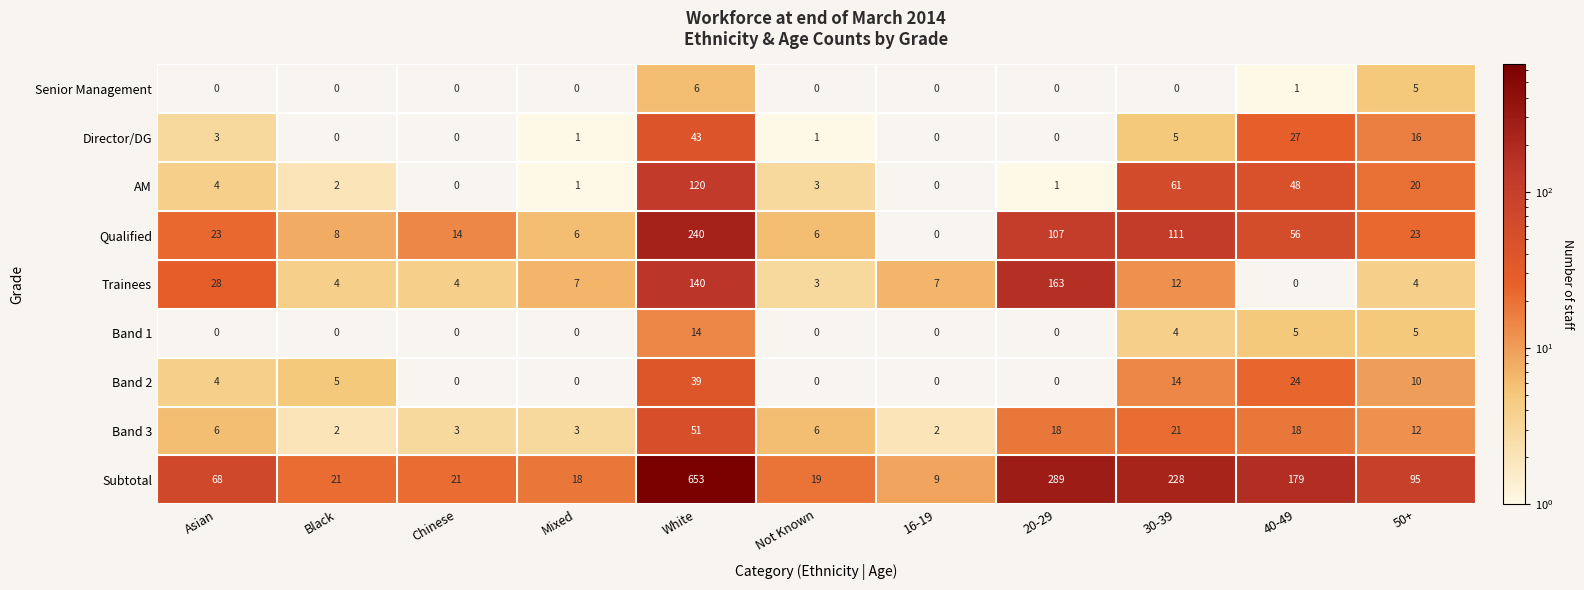

At which category does the chart reach its peak across all series?

White